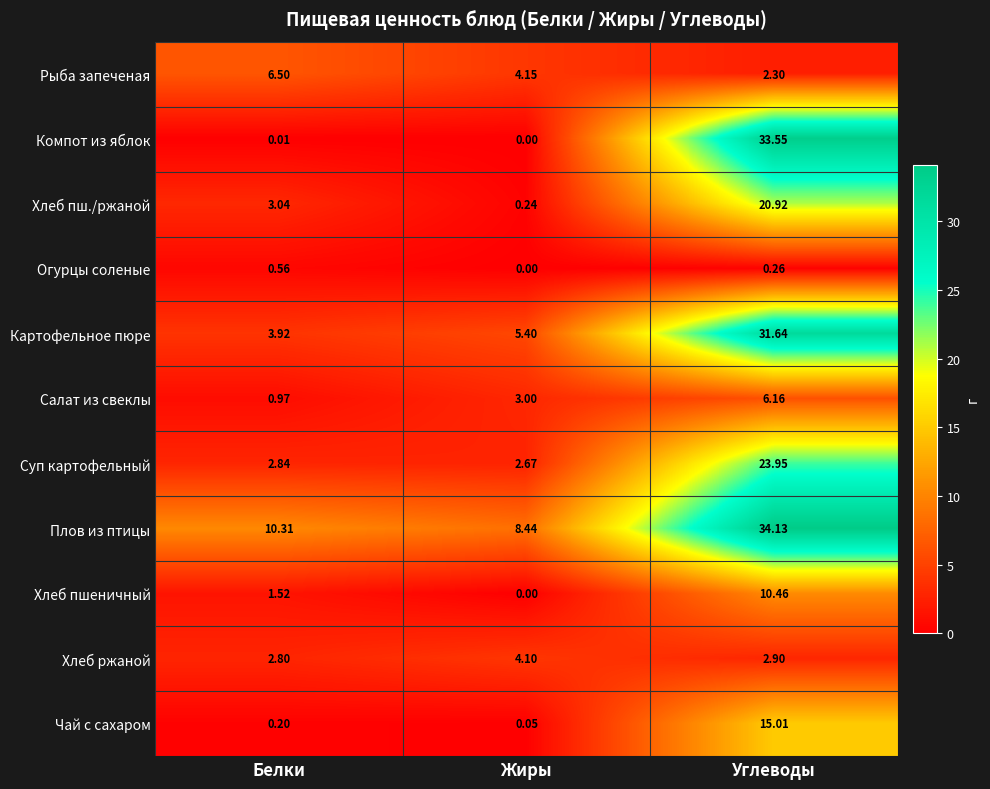

At Белки, list the series in order from largest to smallest.

Плов из птицы, Рыба запеченая, Картофельное пюре, Хлеб пш./ржаной, Суп картофельный, Хлеб ржаной, Хлеб пшеничный, Салат из свеклы, Огурцы соленые, Чай с сахаром, Компот из яблок